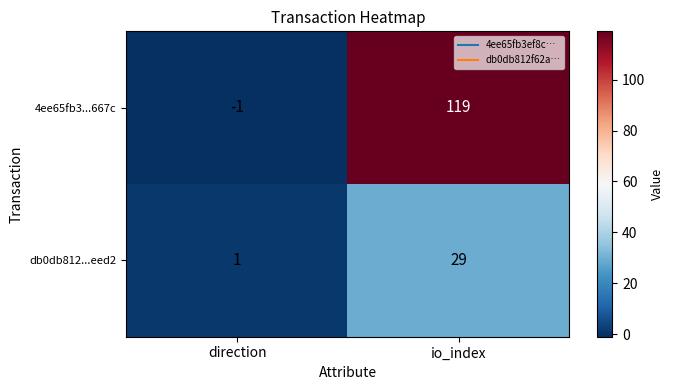

The db0db812...eed2 series shows 44 at io_index. True or false?

False